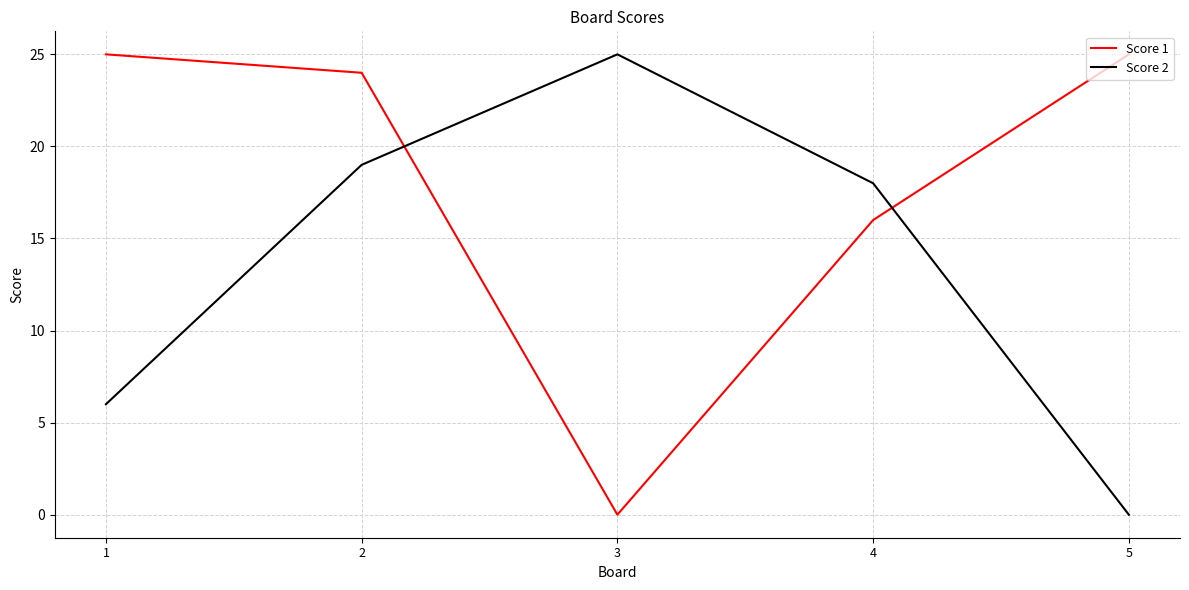

Rank the series at 1 from highest to lowest value.

Score 1, Score 2